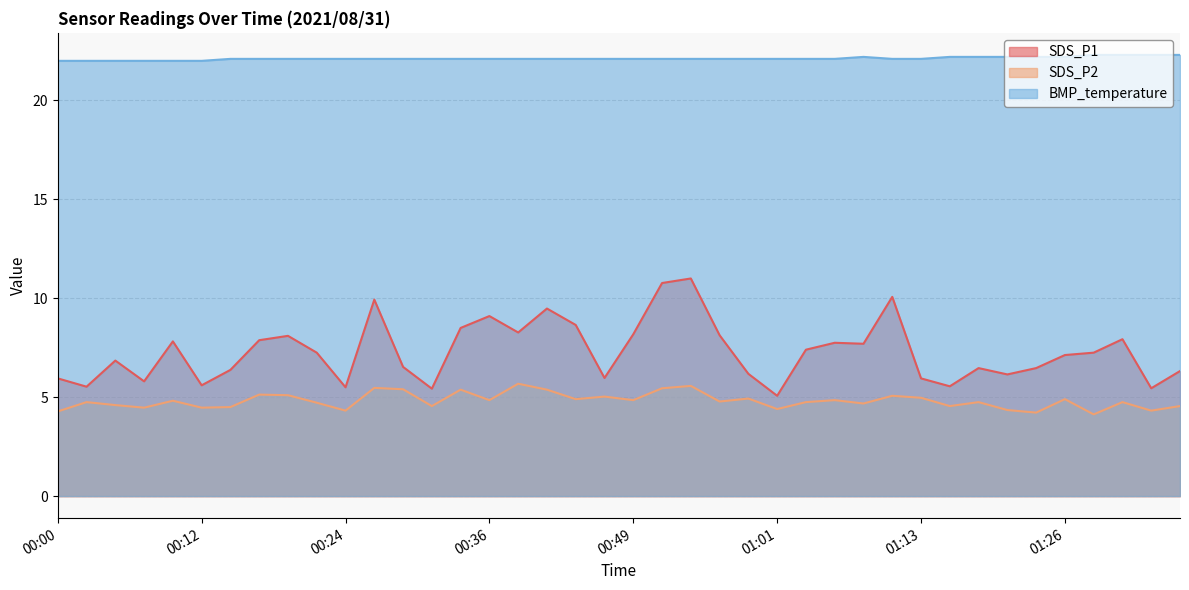

What is the lowest value of the SDS_P1 series?

5.1